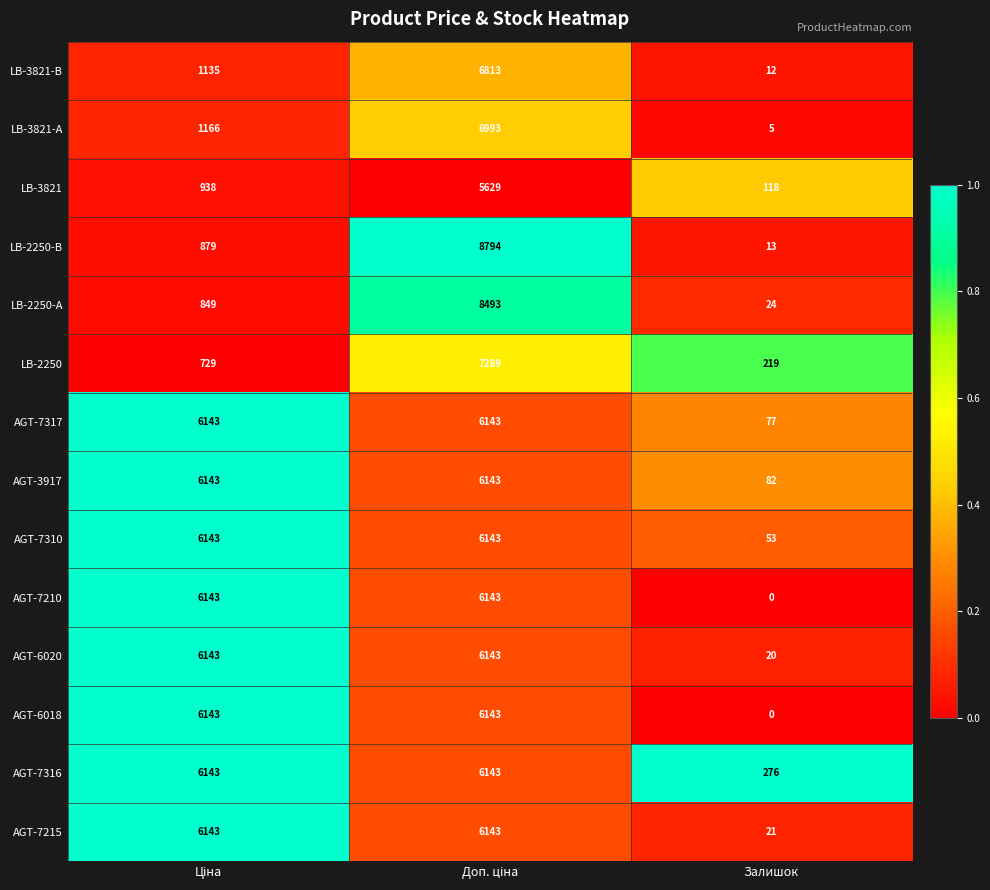

Count the number of data series in this chart.

14